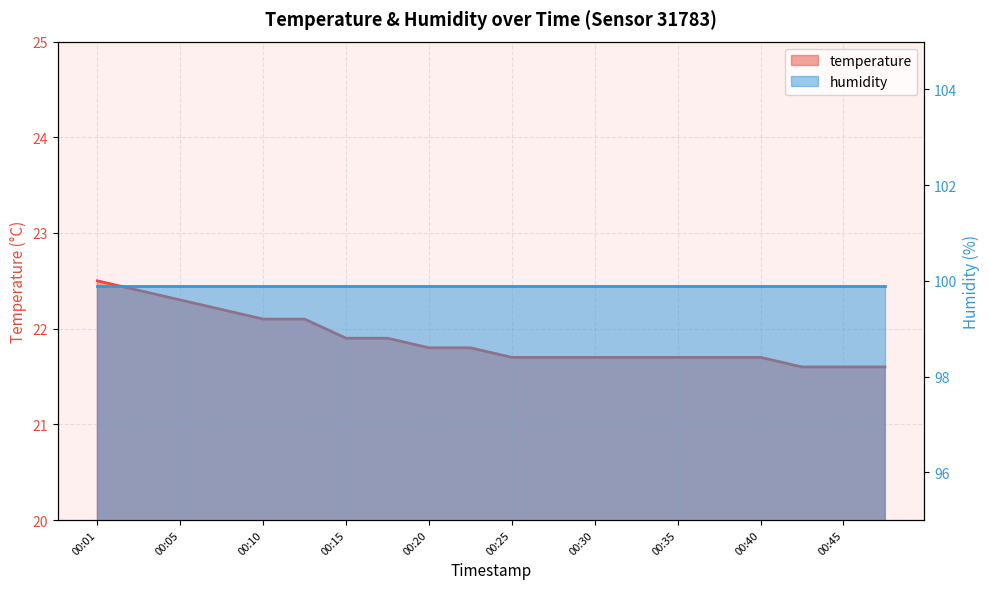

Count the values in the range 21 to 22.

14